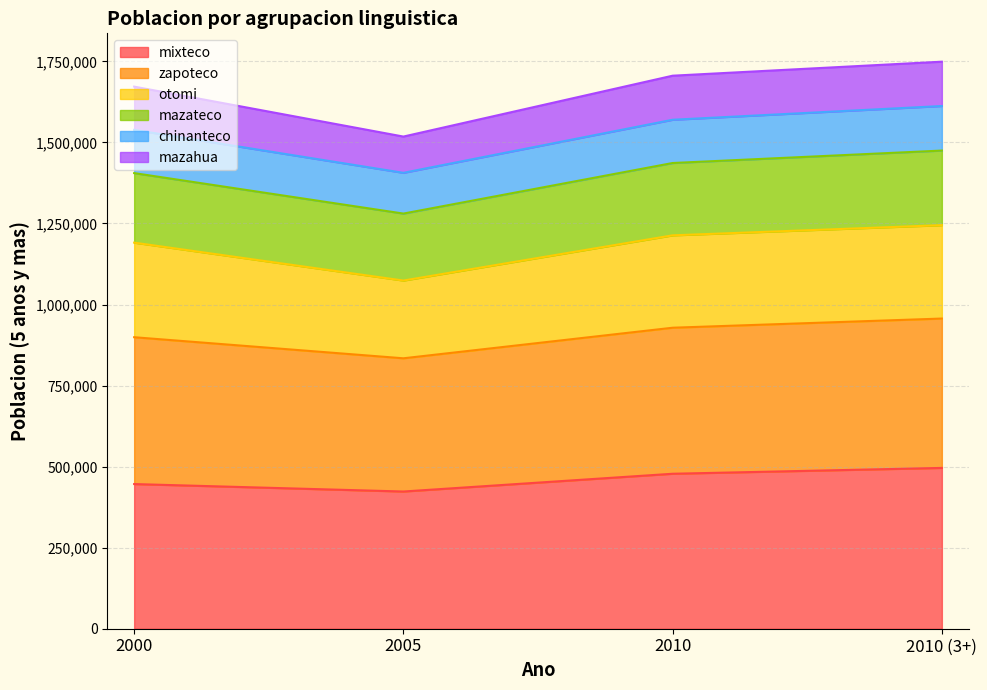

What is the total value across all series at 2010?

1705826